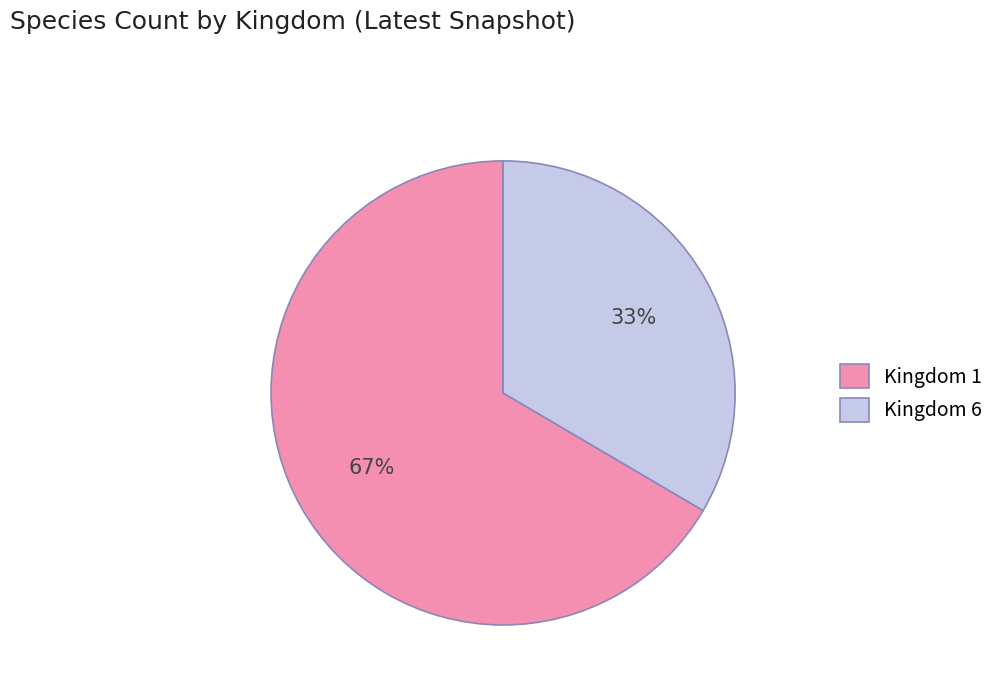

Is it true that Kingdom 6 is 33% of the pie?

True